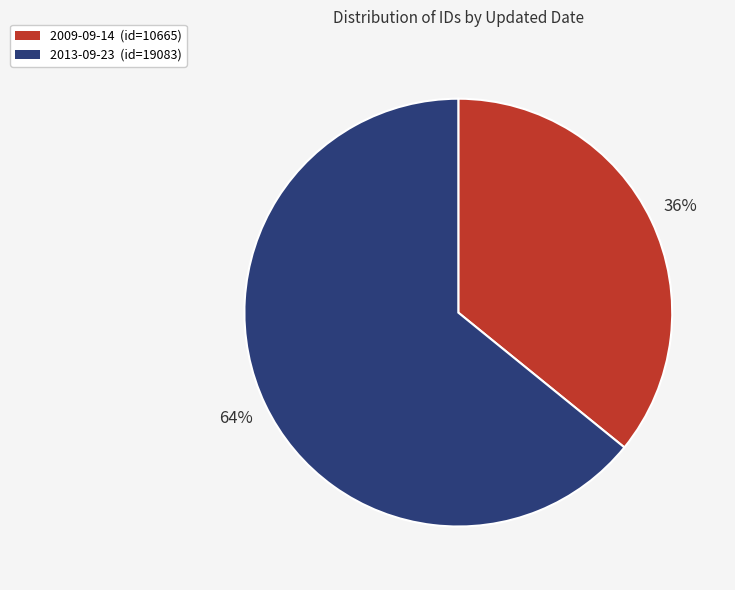

True or false: 2009-09-14 (id=10665) accounts for 36% of the total.

True